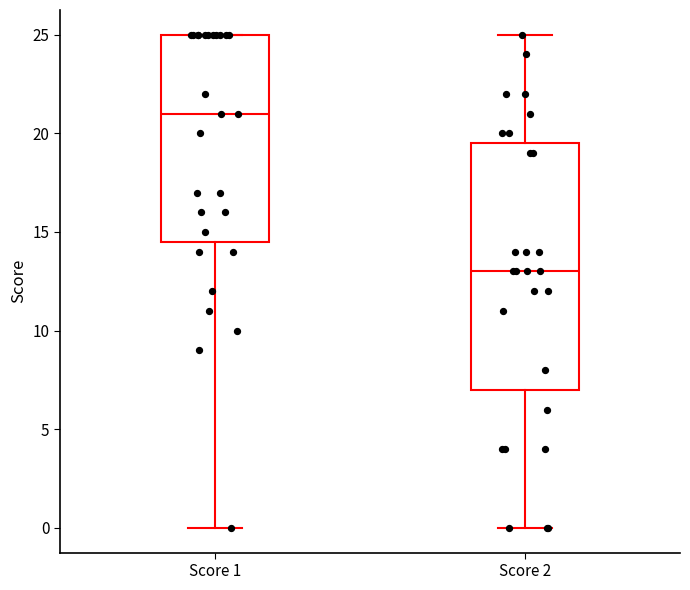

Where does the lower whisker of the box for Score 1 end on the y-axis? The values are not printed on the chart, so give them approximately, as read against the axis.

0.0